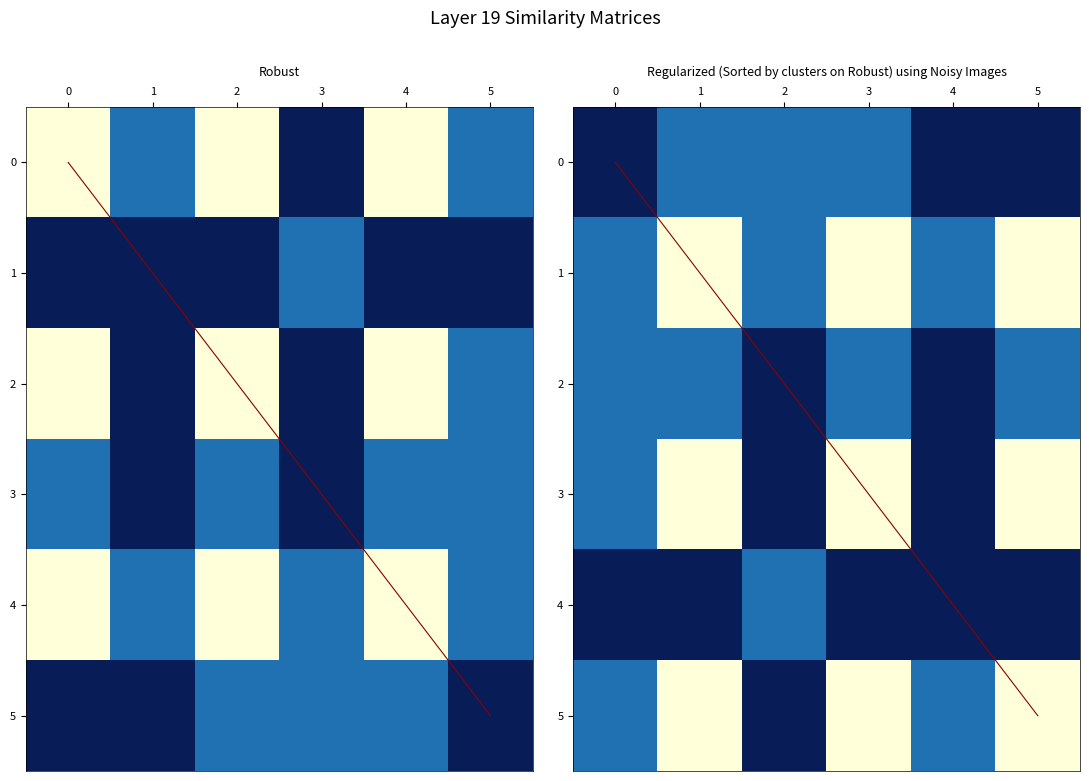

Which series has the widest spread of values?

diagonal